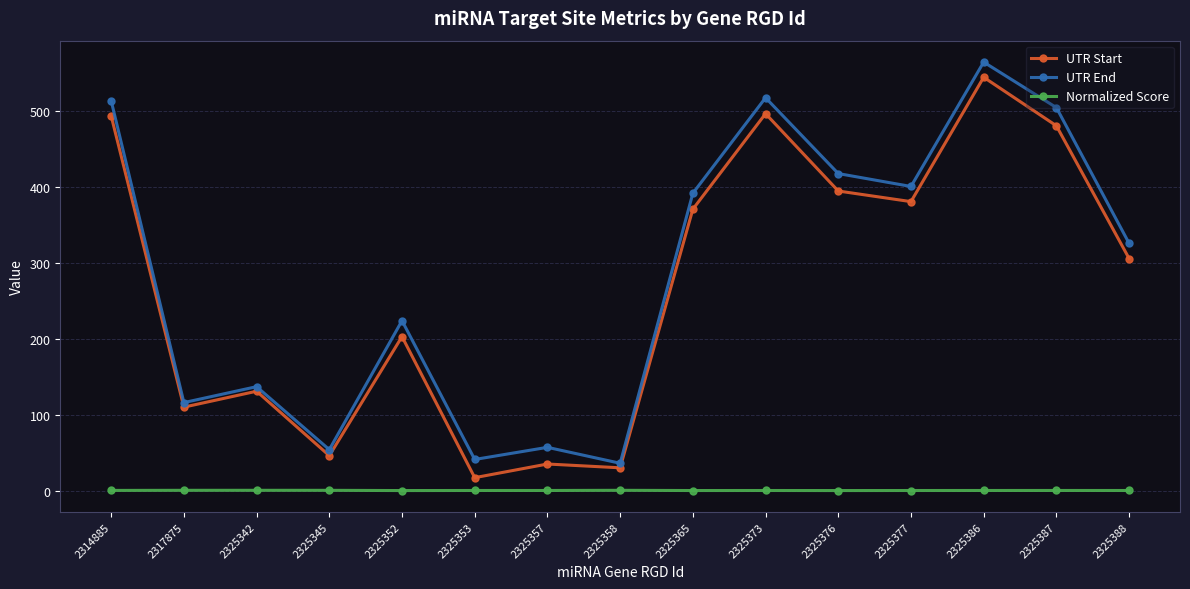

Which series changed the most between 2325342 and 2325365?

UTR End